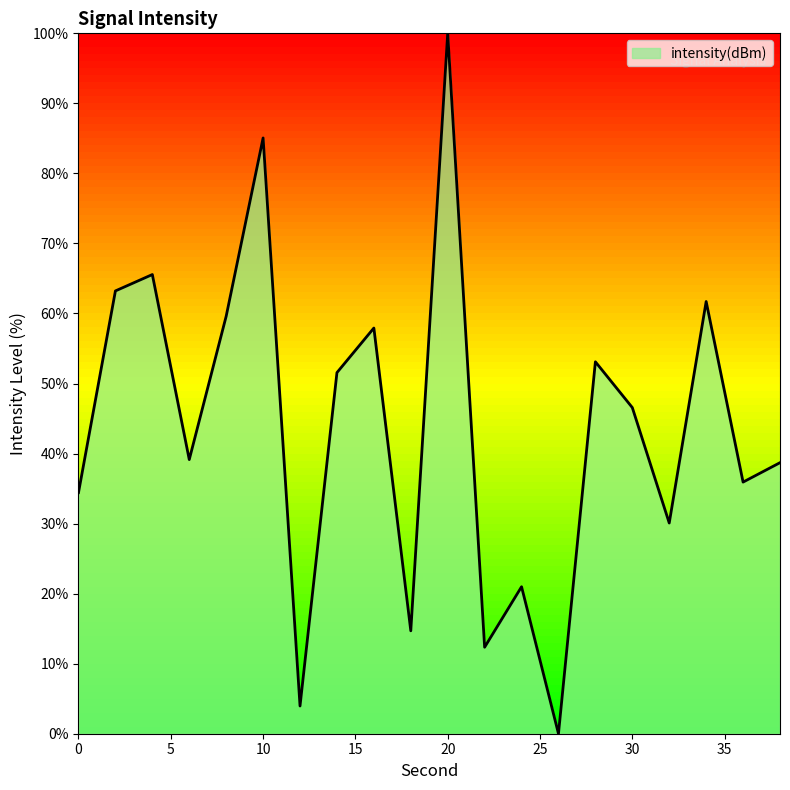

How many positive values are there?

19